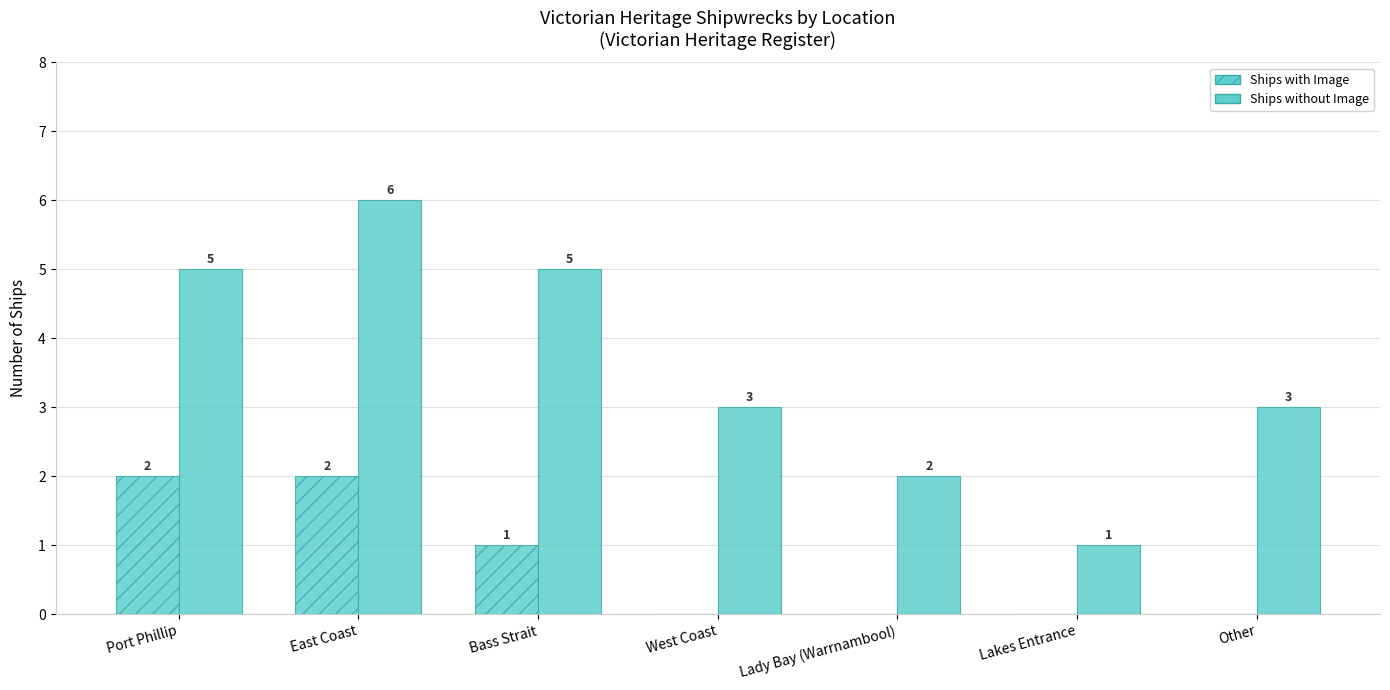

How many distinct data groups are displayed?

2